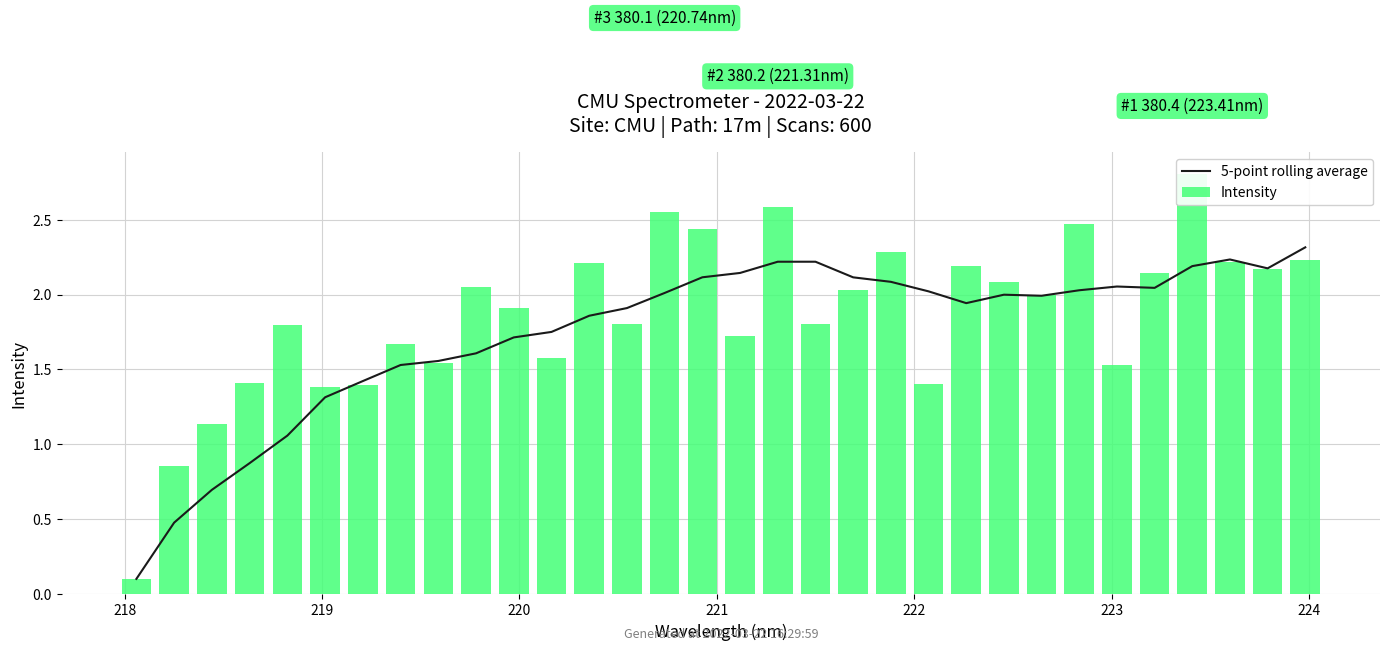

Which series has the largest range (max minus min)?

Intensity